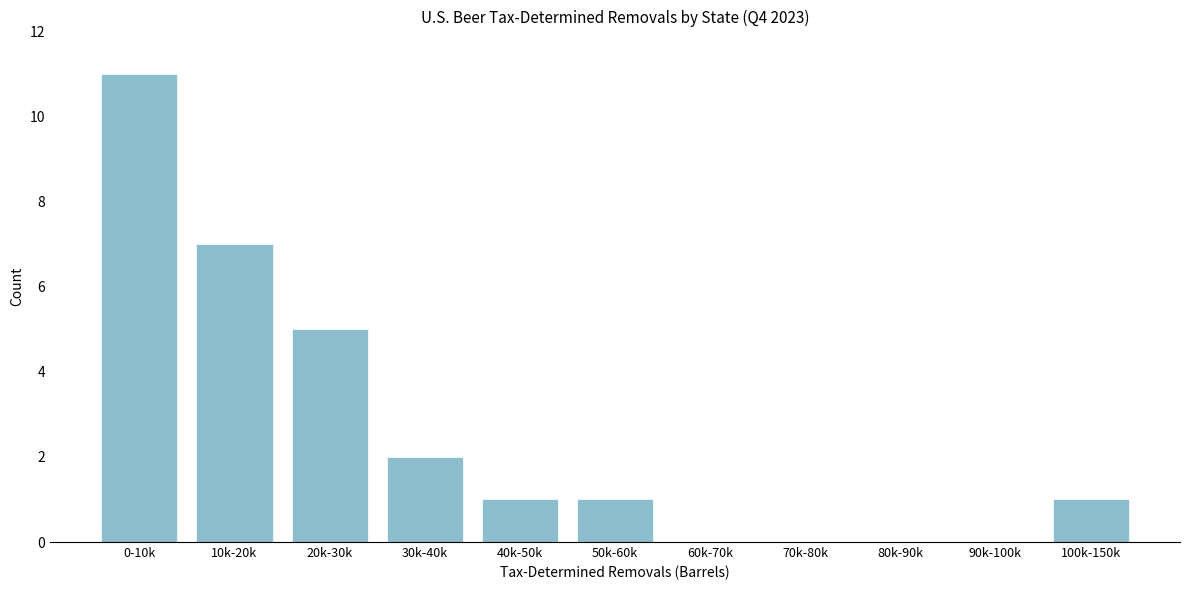

Reading right to left, list all the values displayed in this chart.

100k-150k=1	90k-100k=0	80k-90k=0	70k-80k=0	60k-70k=0	50k-60k=1	40k-50k=1	30k-40k=2	20k-30k=5	10k-20k=7	0-10k=11